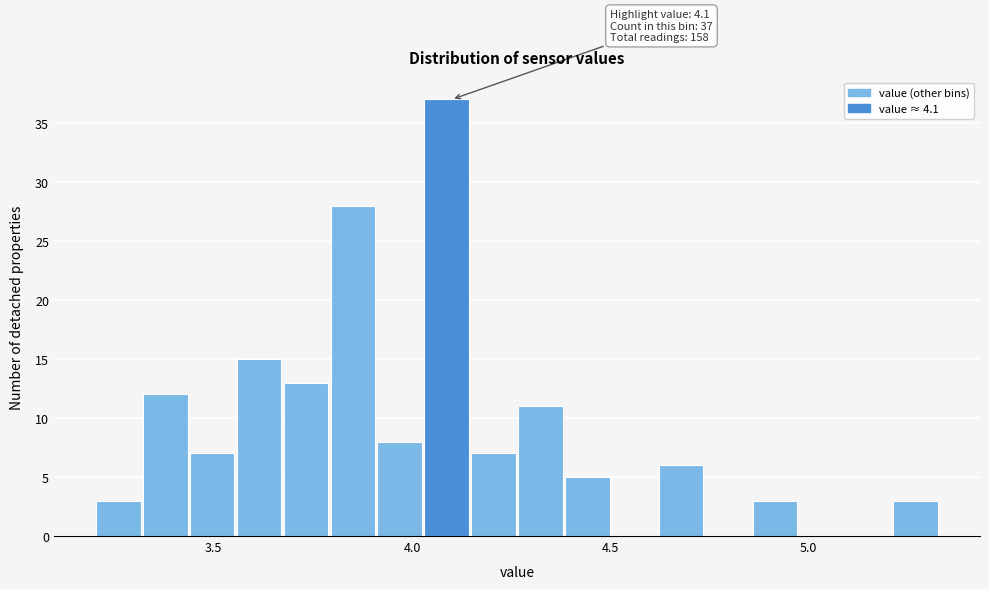

Read against the x-axis, roughly where is the centre of the tallest bar?

4.10